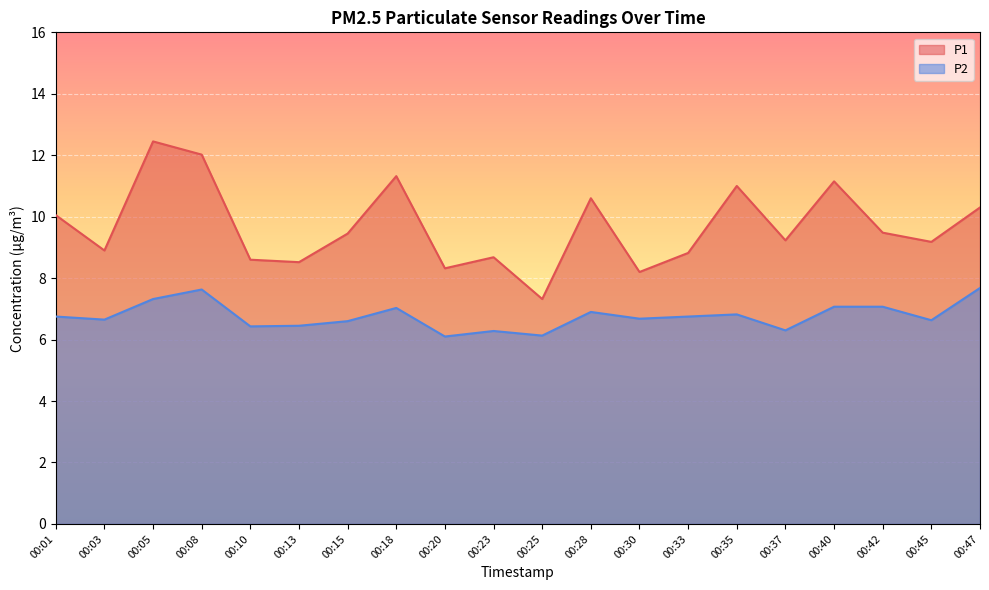

Which series has the widest spread of values?

P1